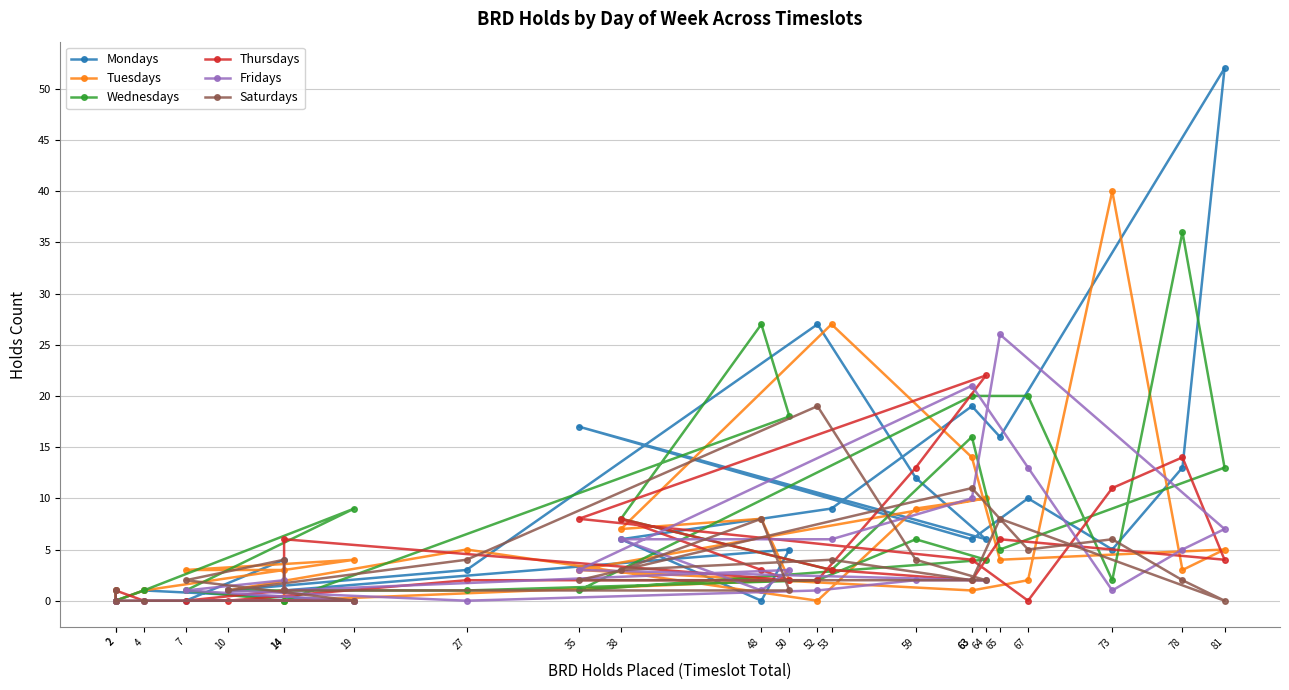

Reading left to right, list all the values displayed in this chart.

Mondays: 0	0	1	0	0	4	1	5	0	6	9	19	16	52	13	5	10	6	17	6	12	27	3	1
Tuesdays: 0	0	1	4	3	3	0	2	8	7	27	14	4	5	3	40	2	1	3	10	9	0	5	1
Wednesdays: 1	0	1	9	1	0	0	18	27	8	3	16	5	13	36	2	20	20	1	4	6	2	1	1
Thursdays: 0	1	0	0	0	1	6	2	3	8	3	2	6	4	14	11	0	4	8	22	13	2	2	0
Fridays: 0	0	0	0	1	2	1	3	1	6	6	10	26	7	5	1	13	21	3	2	2	1	0	1
Saturdays: 1	0	0	0	2	4	1	1	8	3	4	2	8	0	2	6	5	11	2	2	4	19	4	1